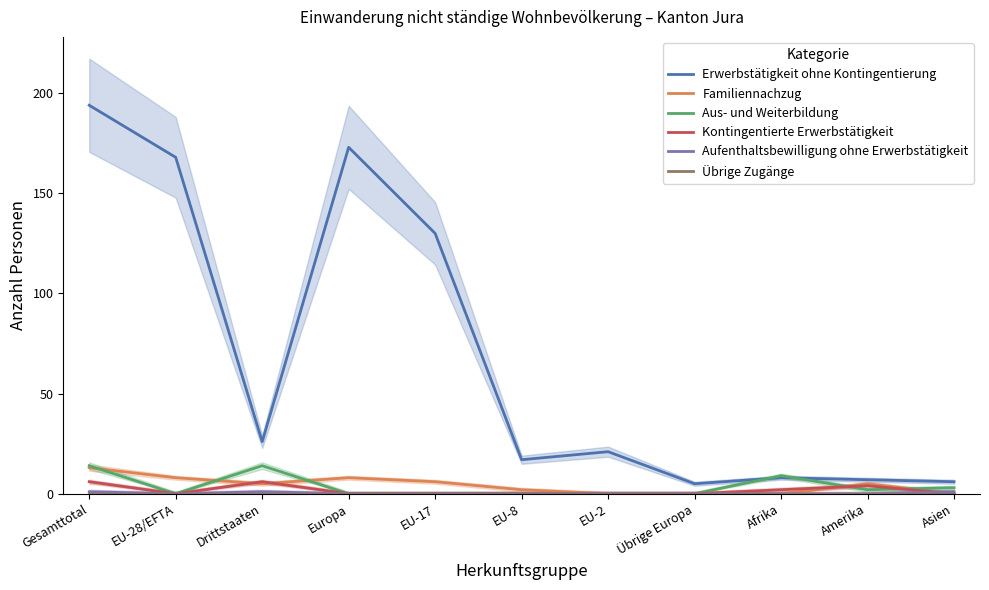

Is it true that Kontingentierte Erwerbstätigkeit equals 3 at Afrika?

False